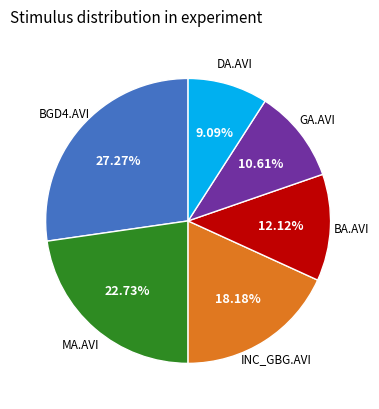

Does any single category account for the majority?

No